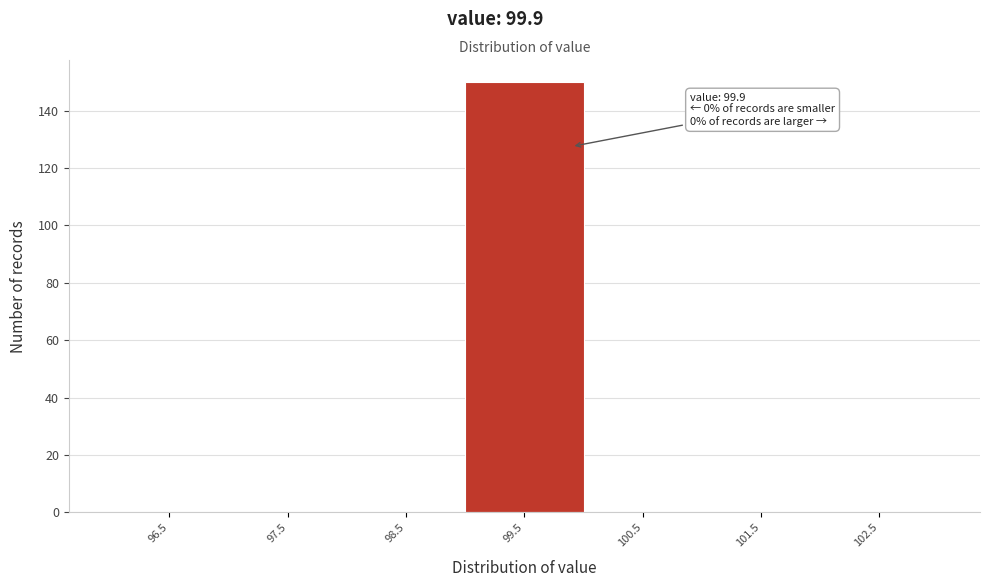

Reading left to right, what are all the values shown in this chart?

96.5=0	97.5=0	98.5=0	99.5=150	100.5=0	101.5=0	102.5=0